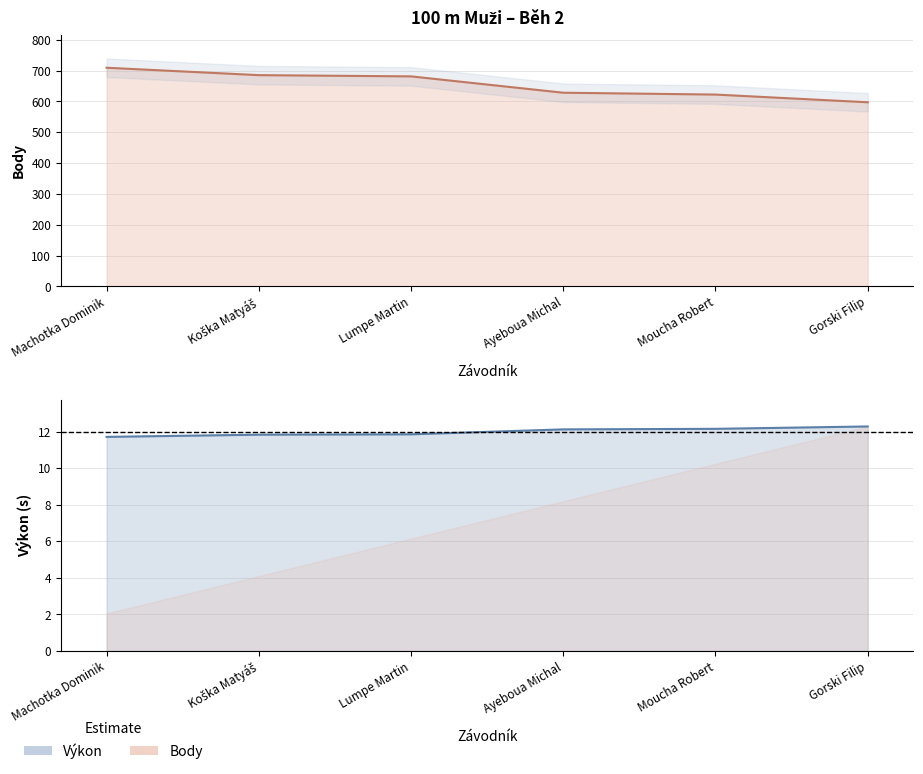

Rank the categories by Body value from highest to lowest.

Machotka Dominik, Koška Matyáš, Lumpe Martin, Ayeboua Michal, Moucha Robert, Gorski Filip